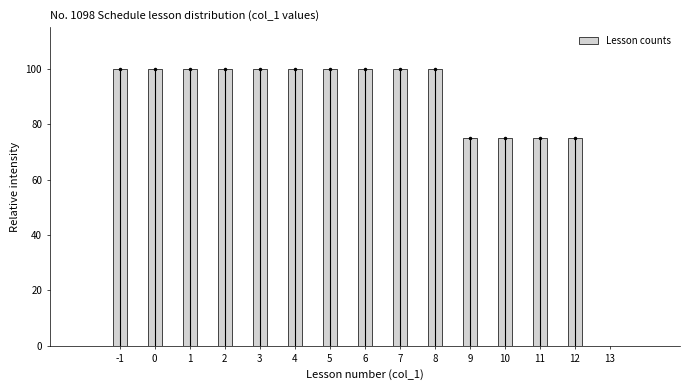

Reading left to right, extract all data points from this chart.

100	100	100	100	100	100	100	100	100	100	75	75	75	75